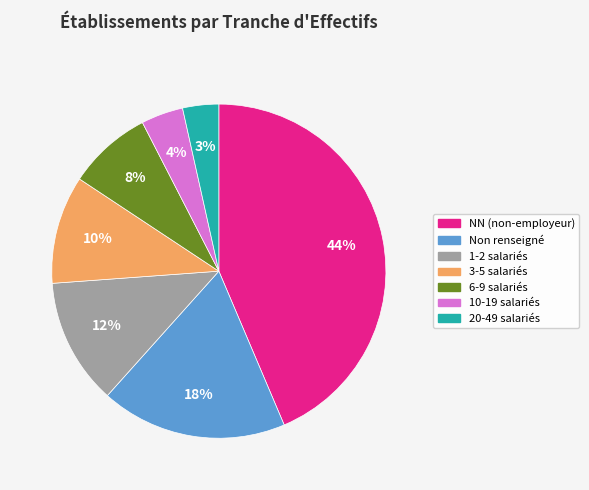

Count the number of slices in the pie.

7